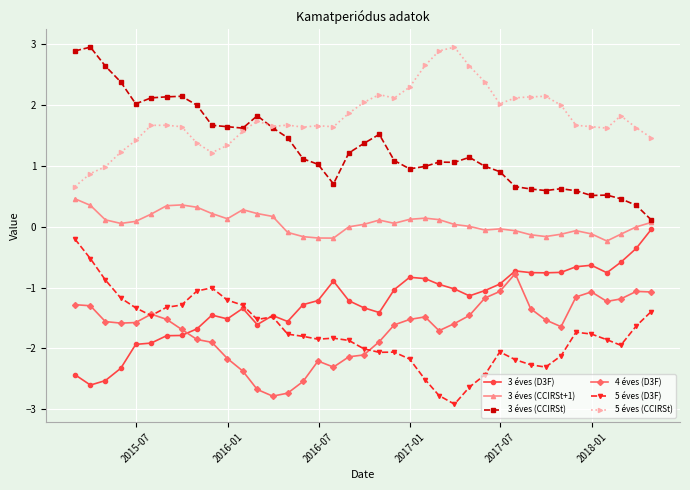

What is the highest value of the 3 éves (CCIRSt) series?

3.0